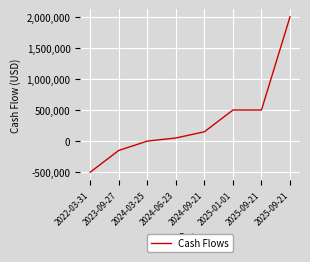

What is the value of the 1st point from the left?

-500000